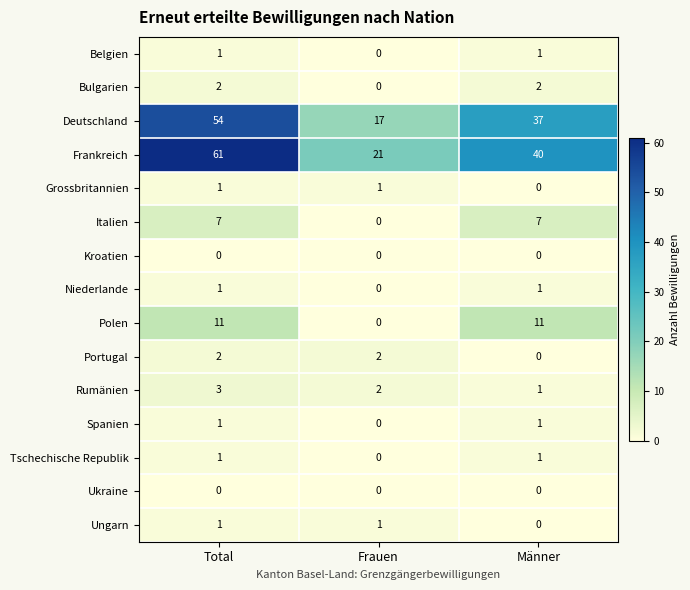

True or false: Deutschland has a value of 54 at Total.

True